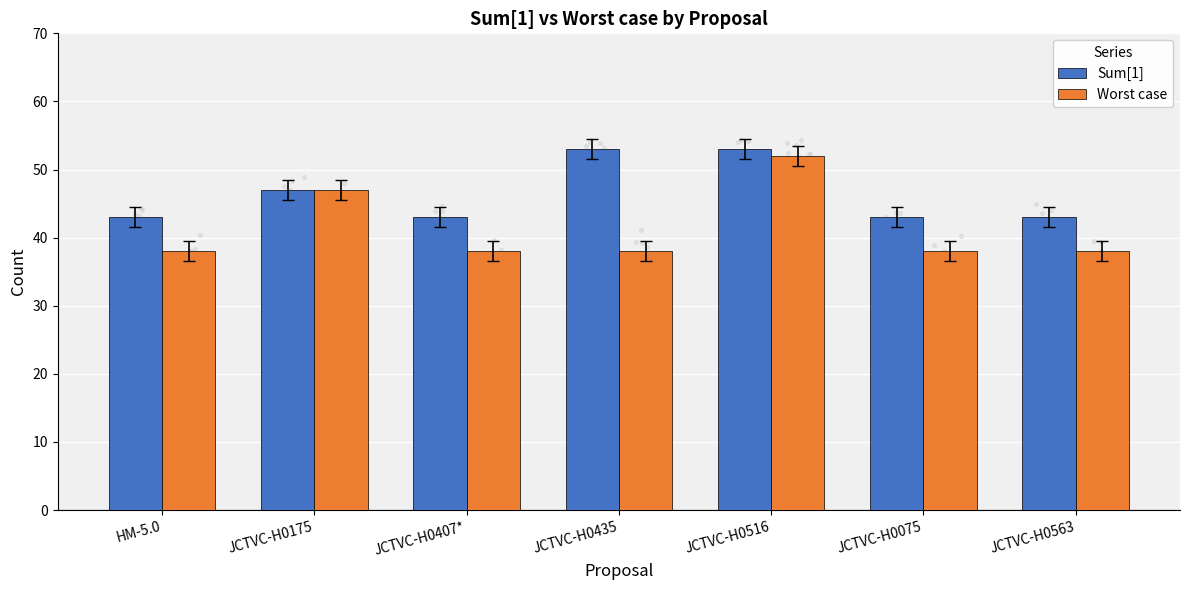

Which series has the largest total across all categories?

Sum[1]